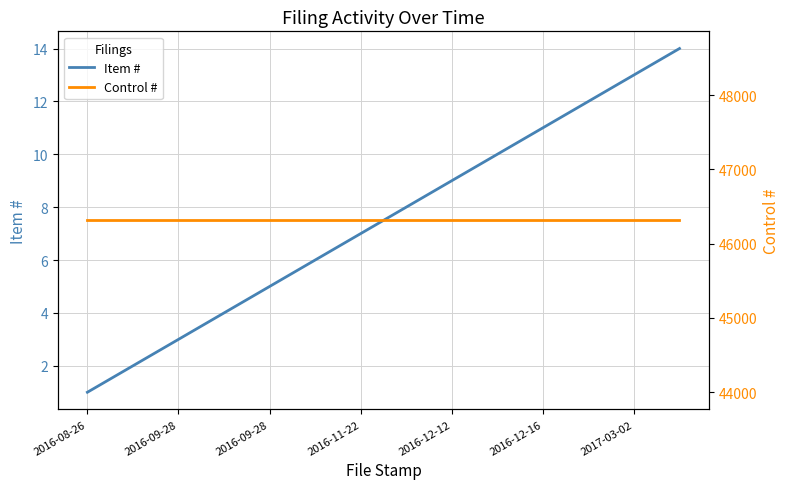

What is the minimum value shown in the chart?

1